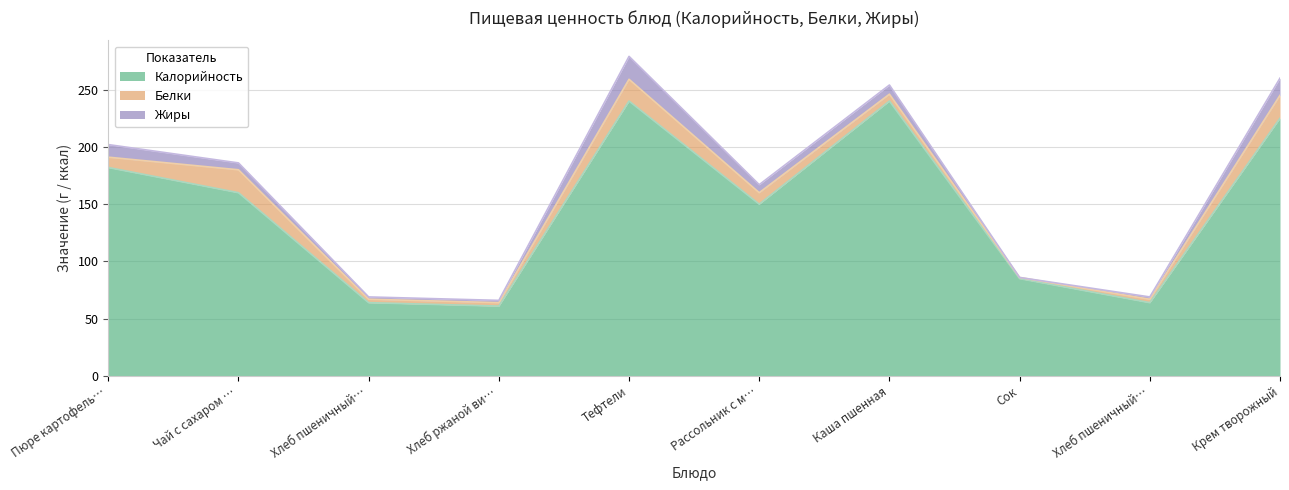

What is the maximum value for Жиры?

20